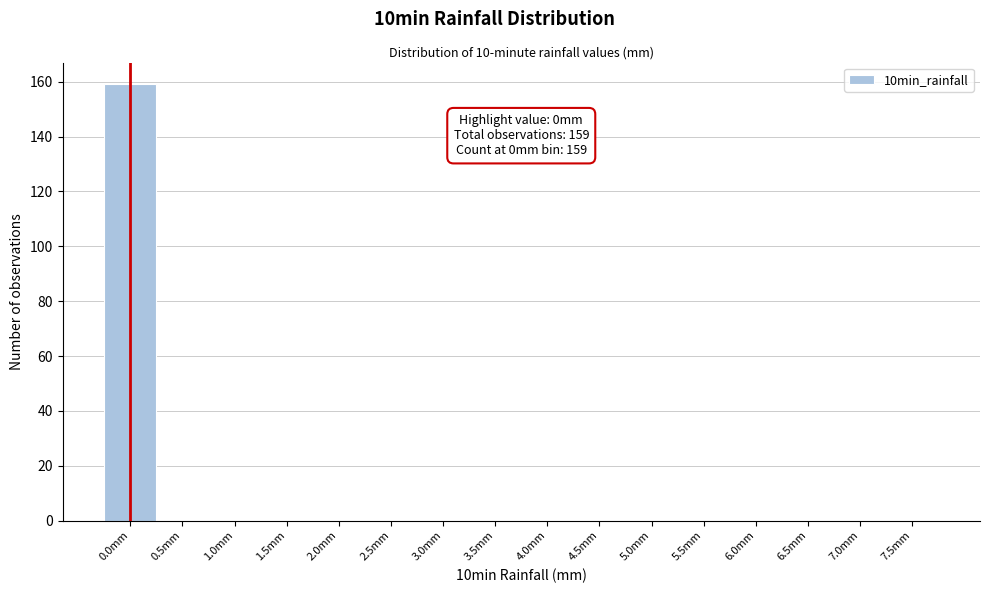

Reading left to right, list all the values displayed in this chart.

0.0mm=159	0.5mm=0	1.0mm=0	1.5mm=0	2.0mm=0	2.5mm=0	3.0mm=0	3.5mm=0	4.0mm=0	4.5mm=0	5.0mm=0	5.5mm=0	6.0mm=0	6.5mm=0	7.0mm=0	7.5mm=0